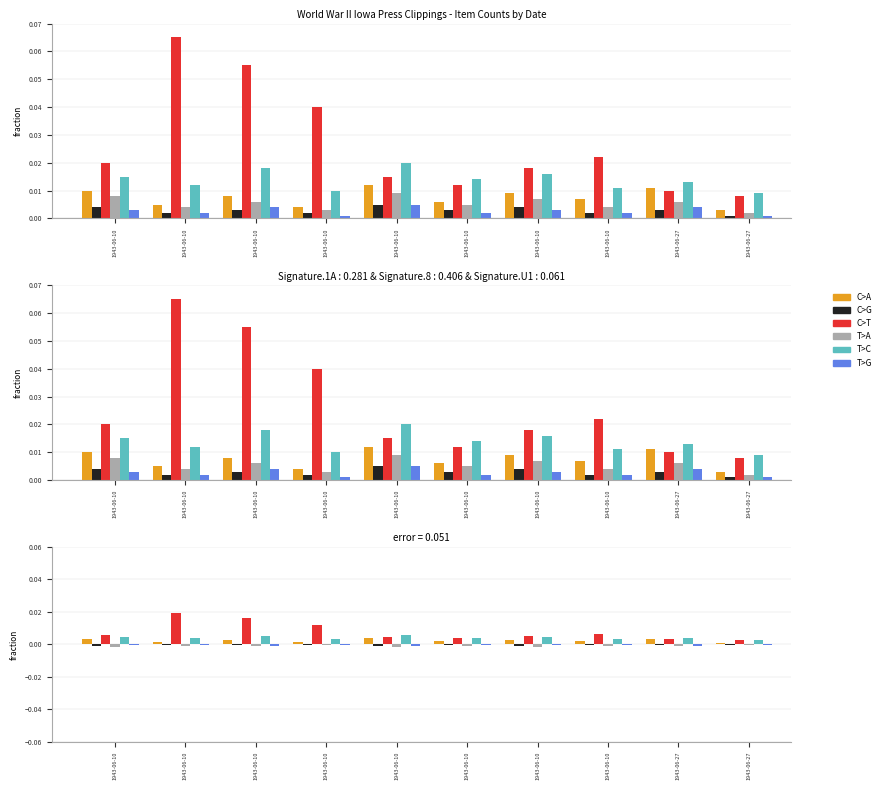

Does the chart contain any negative values?

Yes